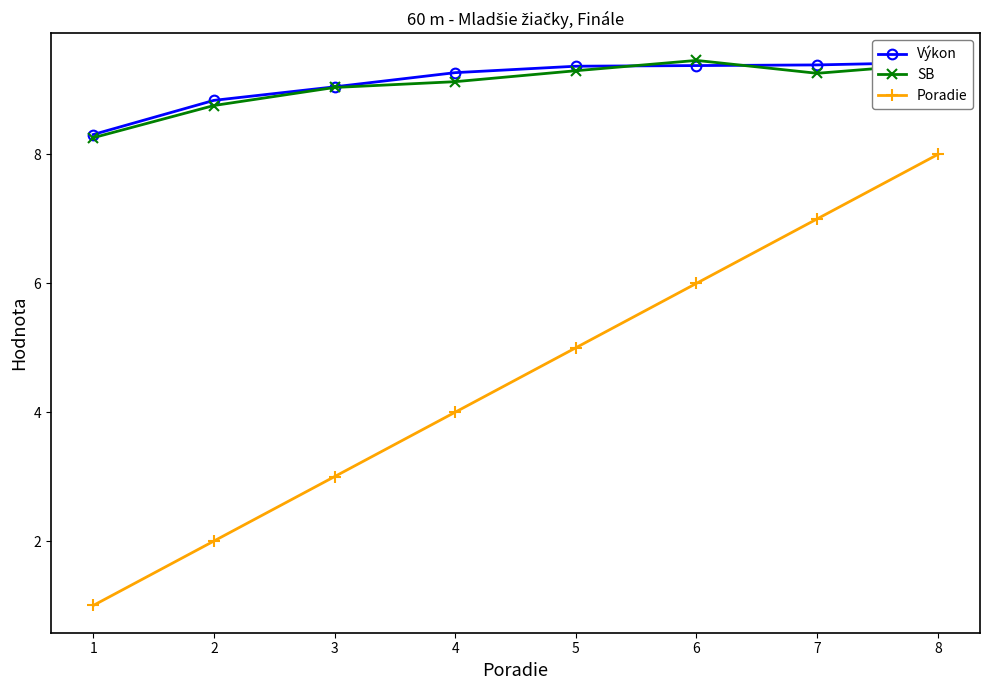

At which label does Poradie reach its minimum?

1